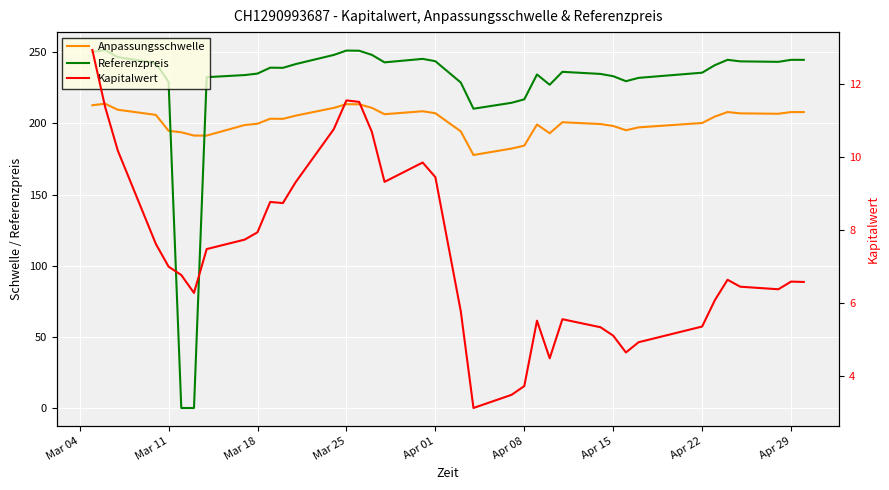

True or false: Kapitalwert and Anpassungsschwelle cross at least once.

False